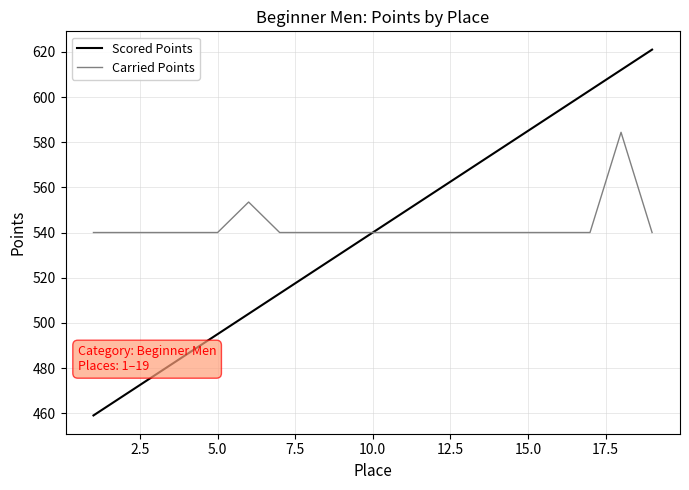

Which series has the largest total across all categories?

Carried Points